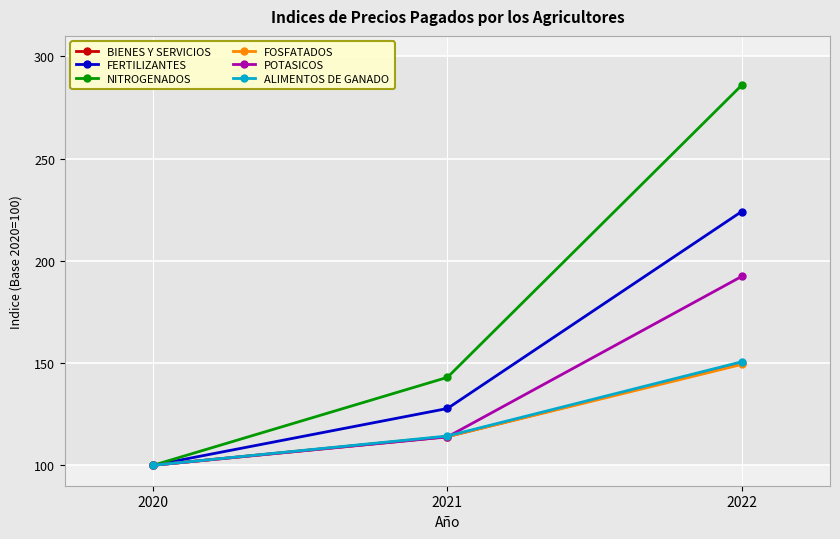

Where is NITROGENADOS nearest to the value 192?

2021